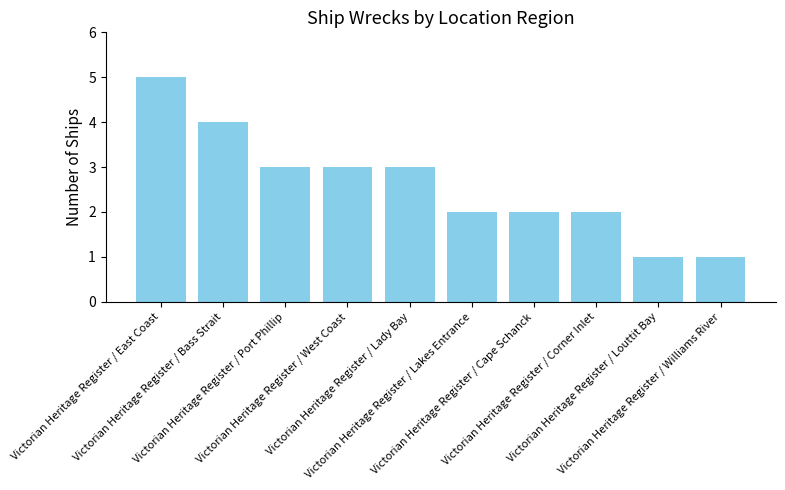

What is the label of the 9th bar from the left?

Victorian Heritage Register / Louttit Bay